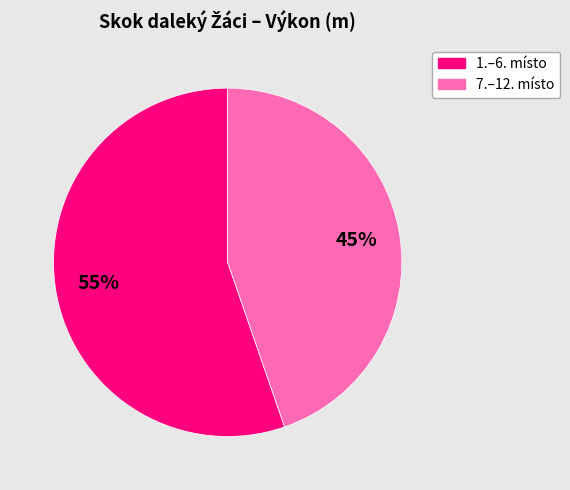

To the nearest percent, what is the average slice percentage?

50%